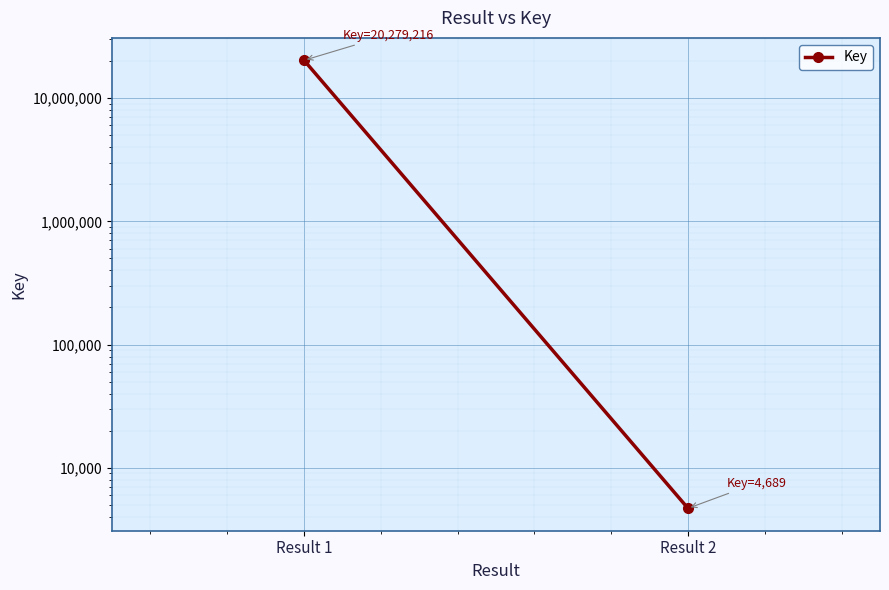

What is the difference between the maximum and minimum values?

20274527